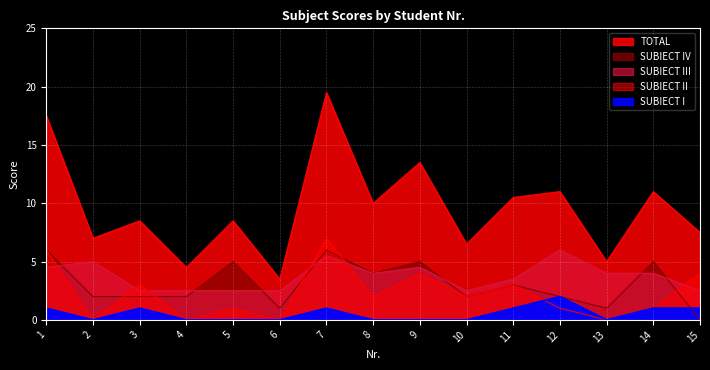

What is the difference between the TOTAL values at 8 and 11?

0.5